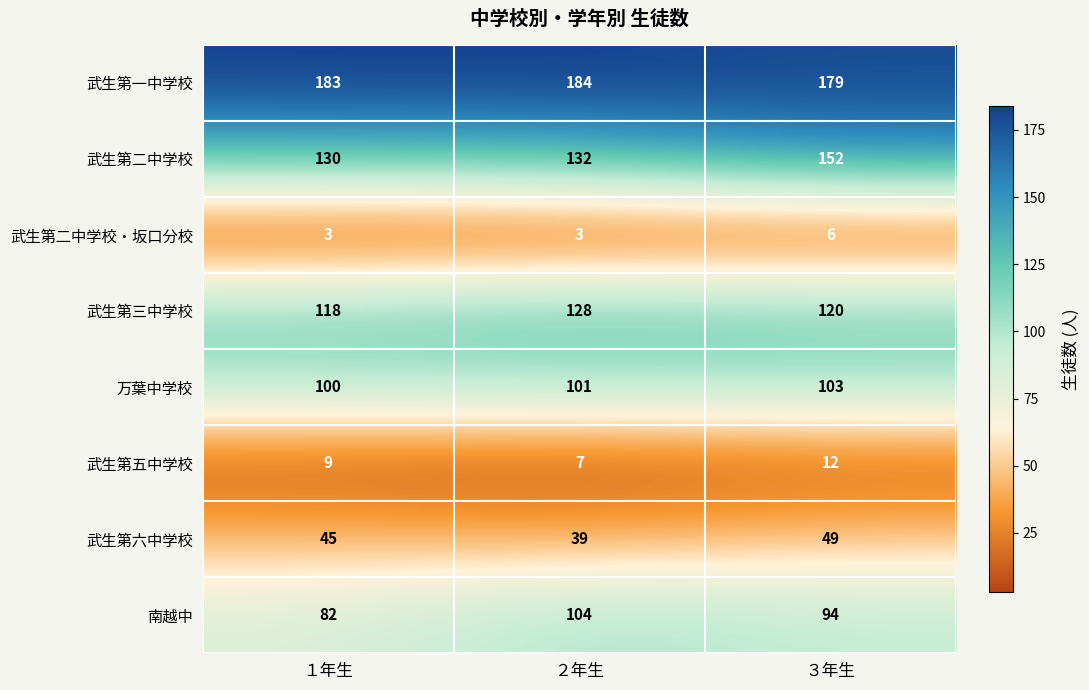

Reading left to right, extract all data points from this chart.

武生第一中学校: １年生=183	２年生=184	３年生=179
武生第二中学校: １年生=130	２年生=132	３年生=152
武生第二中学校・坂口分校: １年生=3	２年生=3	３年生=6
武生第三中学校: １年生=118	２年生=128	３年生=120
万葉中学校: １年生=100	２年生=101	３年生=103
武生第五中学校: １年生=9	２年生=7	３年生=12
武生第六中学校: １年生=45	２年生=39	３年生=49
南越中: １年生=82	２年生=104	３年生=94